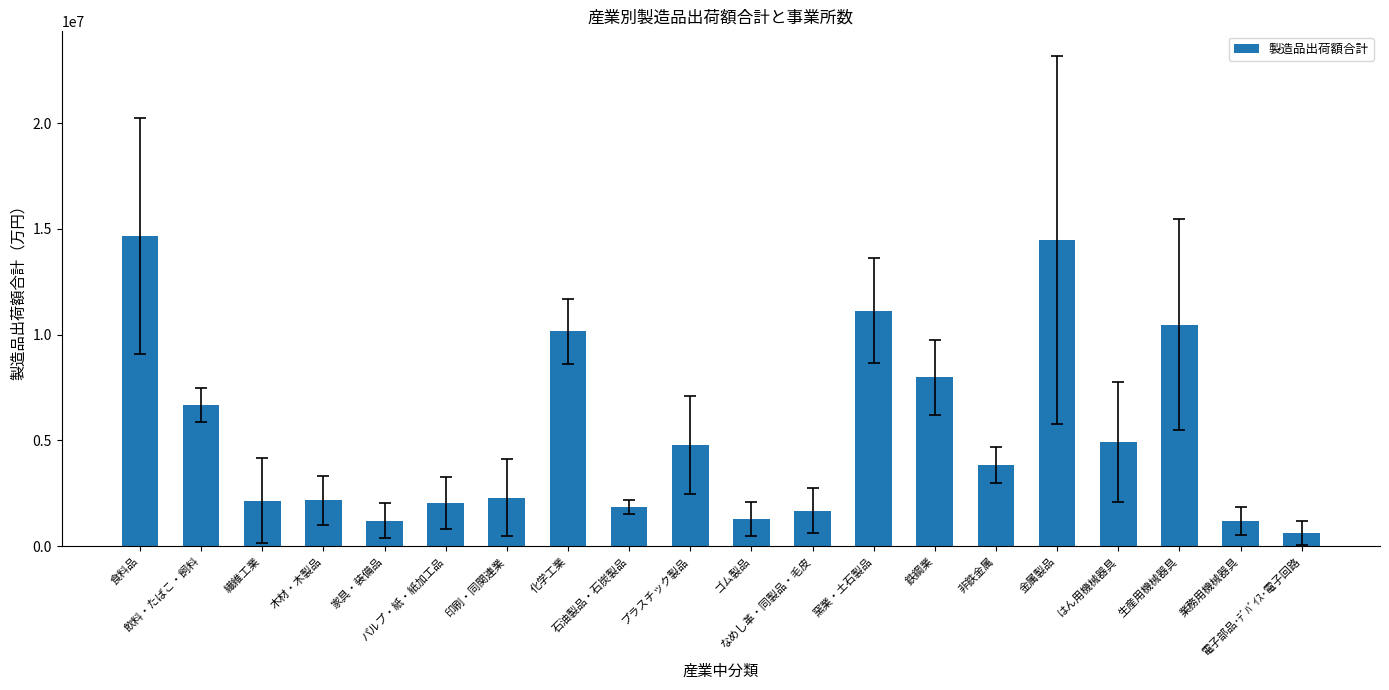

Count the number of categories in the chart.

20